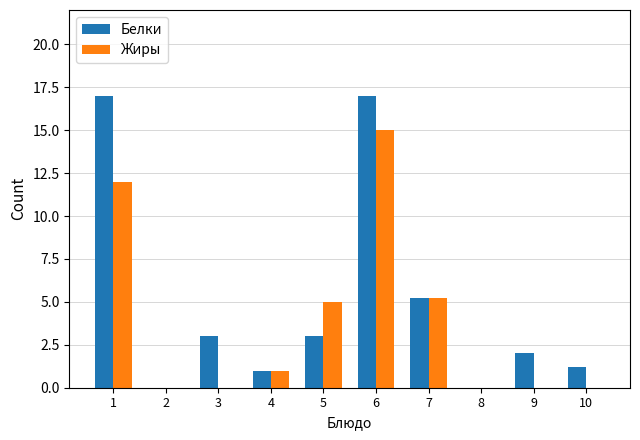

What is the average value of the Жиры series?

3.8